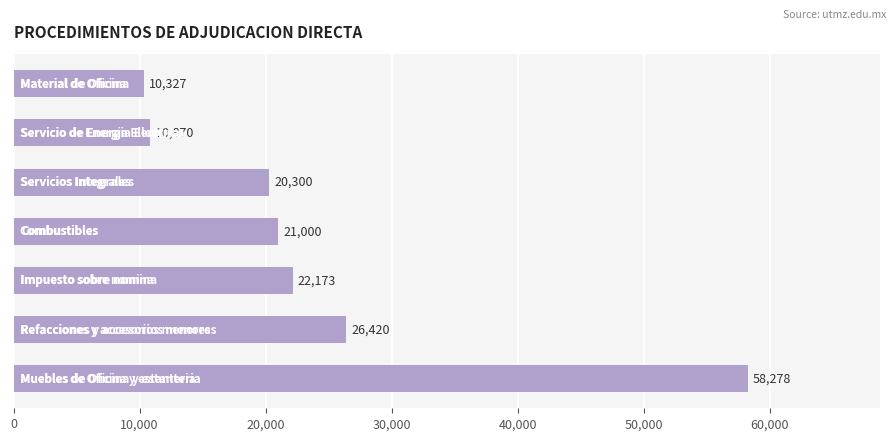

What is the maximum value shown in the chart?

58278.4